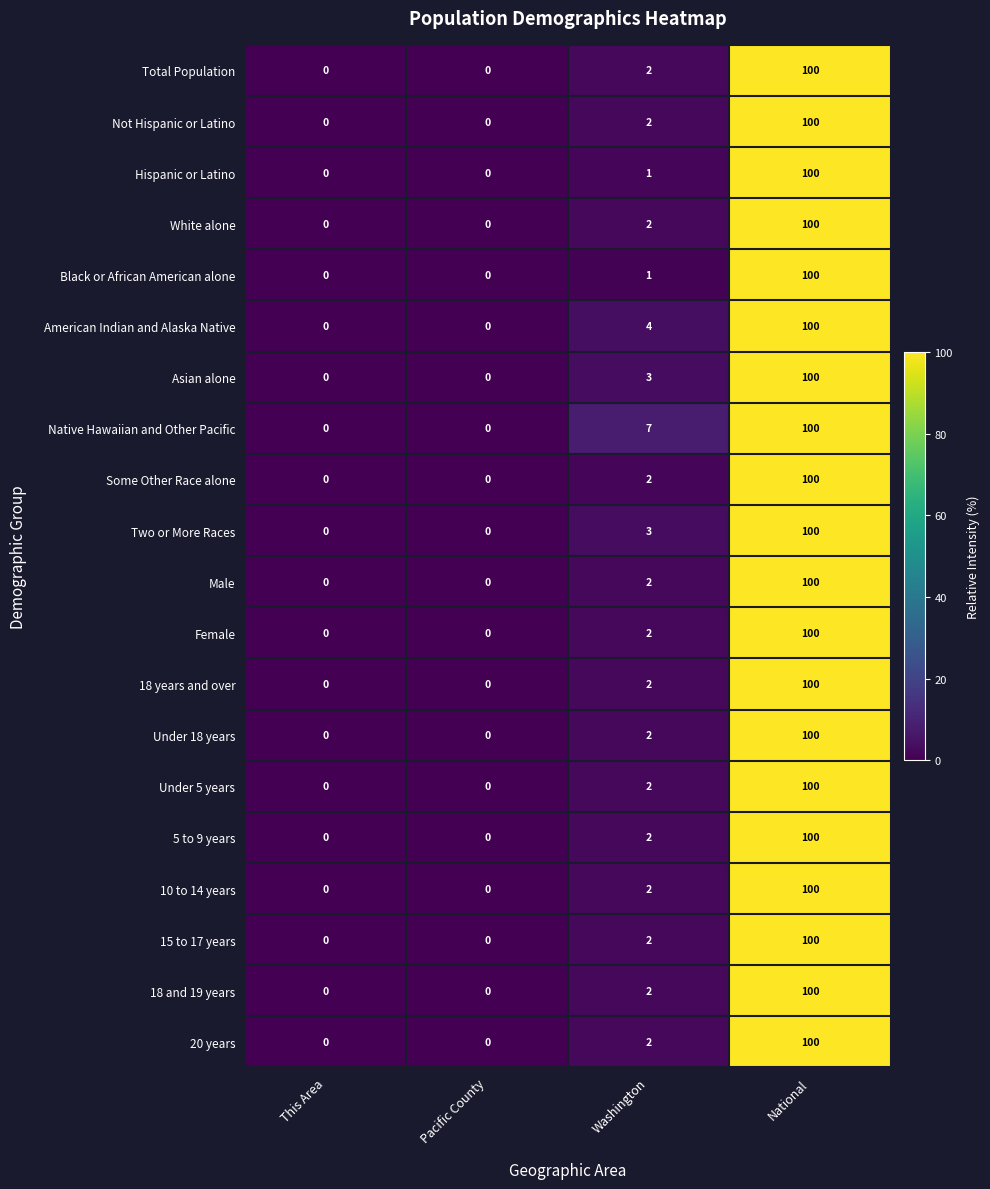

Which series has the largest total across all categories?

Native Hawaiian and Other Pacific